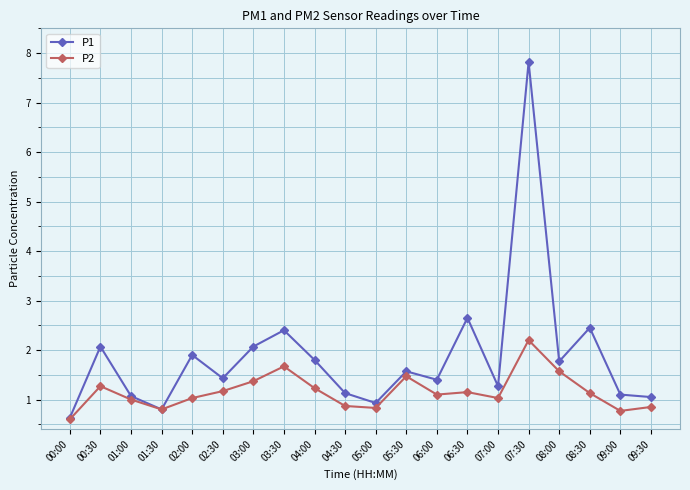

Which series changed the most between 01:00 and 04:00?

P1